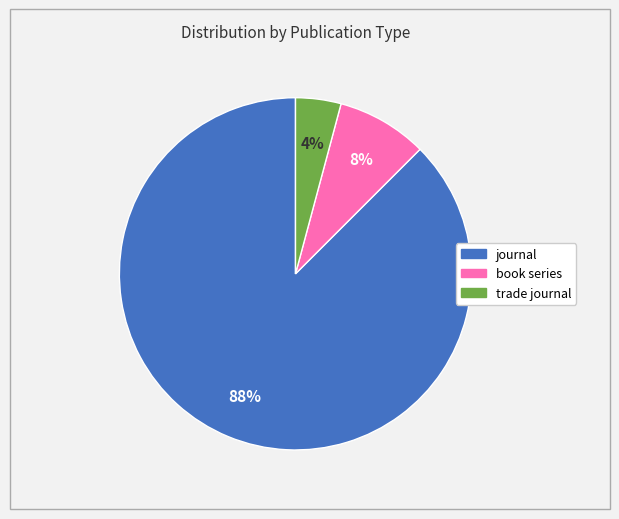

Count the number of slices in the pie.

3